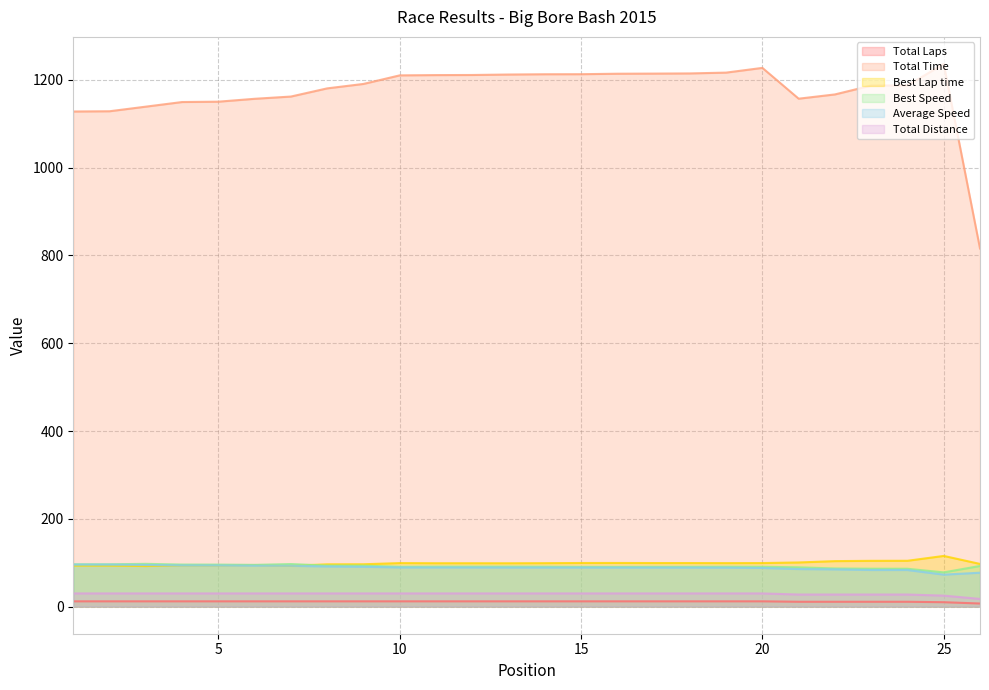

How many data points in Best Lap time are above 98?

16